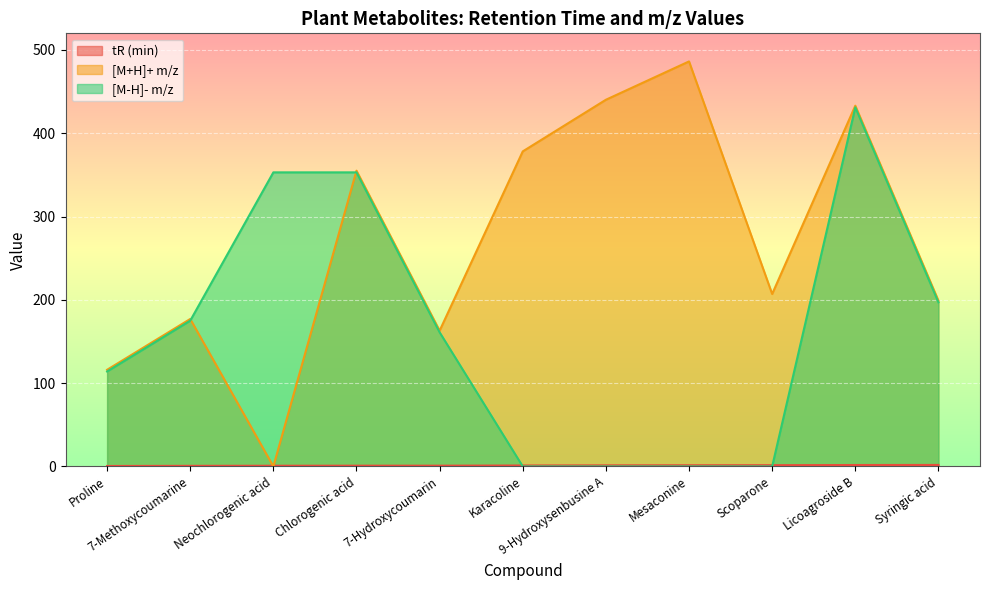

Reading right to left, what are all the values shown in this chart?

tR (min): Syringic acid=1.8	Licoagroside B=1.7	Scoparone=1.5	Mesaconine=1.4	9-Hydroxysenbusine A=1.3	Karacoline=1.1	7-Hydroxycoumarin=0.9	Chlorogenic acid=0.9	Neochlorogenic acid=0.8	7-Methoxycoumarine=0.7	Proline=0.5
[M+H]+ m/z: Syringic acid=199.1	Licoagroside B=433.1	Scoparone=207.1	Mesaconine=486.3	9-Hydroxysenbusine A=440.3	Karacoline=378.3	7-Hydroxycoumarin=163.0	Chlorogenic acid=355.1	Neochlorogenic acid=0.0	7-Methoxycoumarine=177.1	Proline=116.1
[M-H]- m/z: Syringic acid=197.0	Licoagroside B=431.1	Scoparone=0.0	Mesaconine=0.0	9-Hydroxysenbusine A=0.0	Karacoline=0.0	7-Hydroxycoumarin=161.0	Chlorogenic acid=353.1	Neochlorogenic acid=353.1	7-Methoxycoumarine=175.0	Proline=114.1